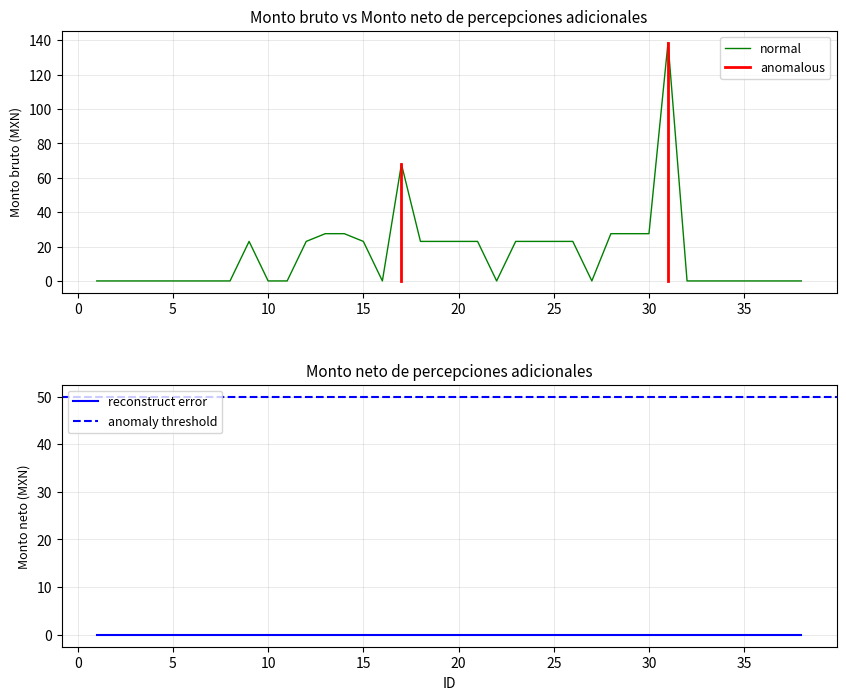

Does the chart display data point markers on the line(s)?

No